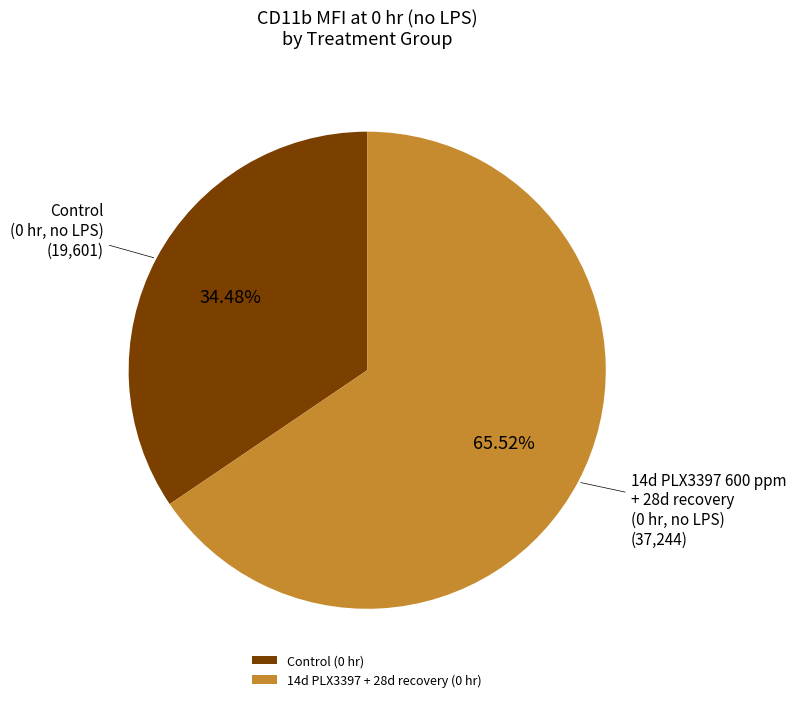

Combined, do Control (0 hr) and 14d PLX3397 + 28d recovery (0 hr) account for over 50%?

Yes